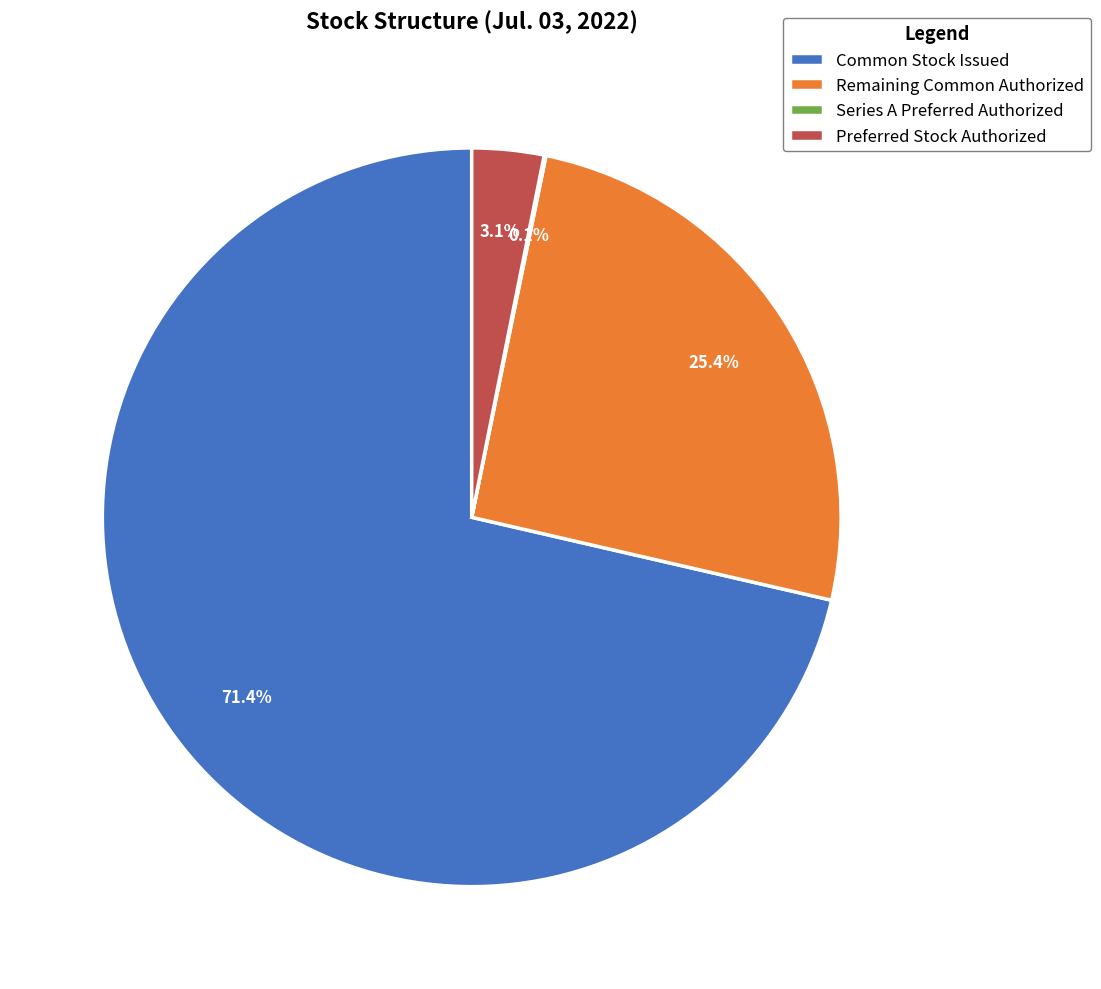

Which category has the biggest portion of the pie?

Common Stock Issued